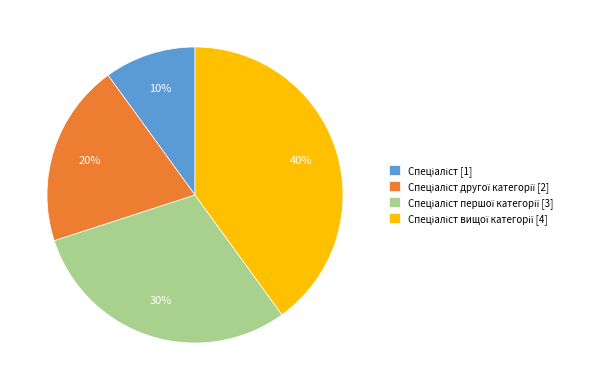

To the nearest percent, what is the average slice percentage?

25%